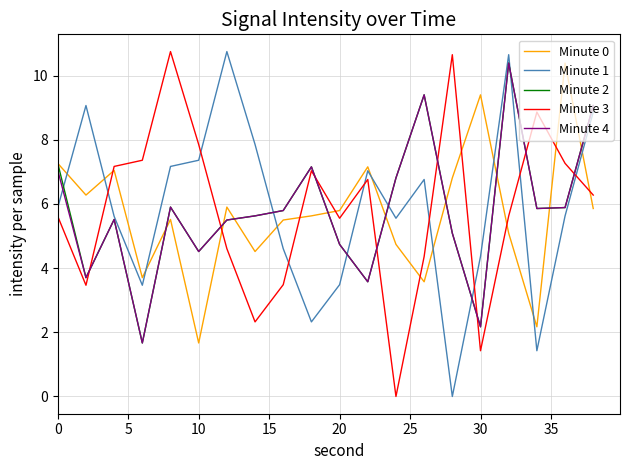

What is the maximum value for Minute 2?

10.4